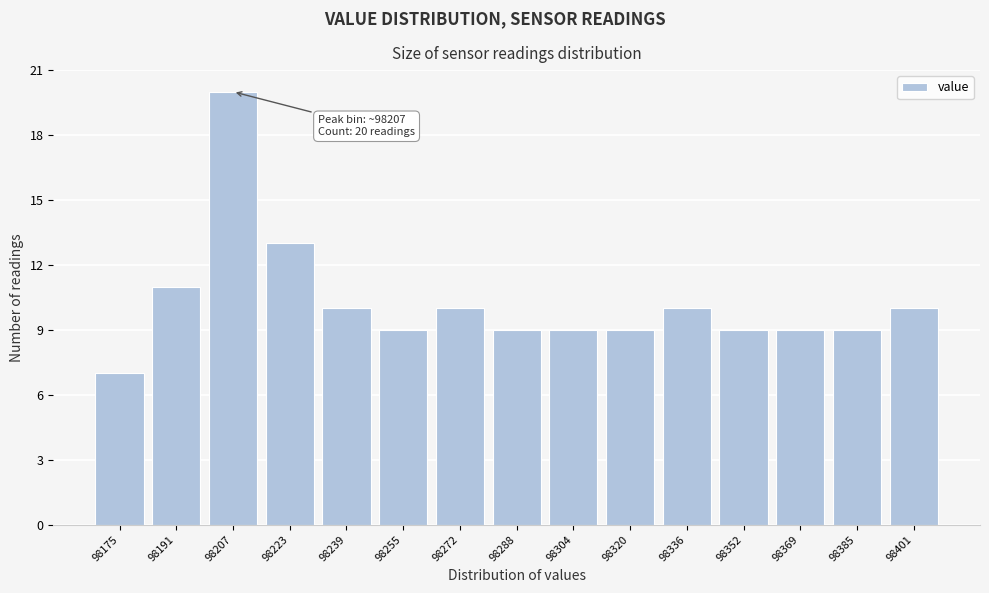

Reading left to right, list all the values displayed in this chart.

7	11	20	13	10	9	10	9	9	9	10	9	9	9	10